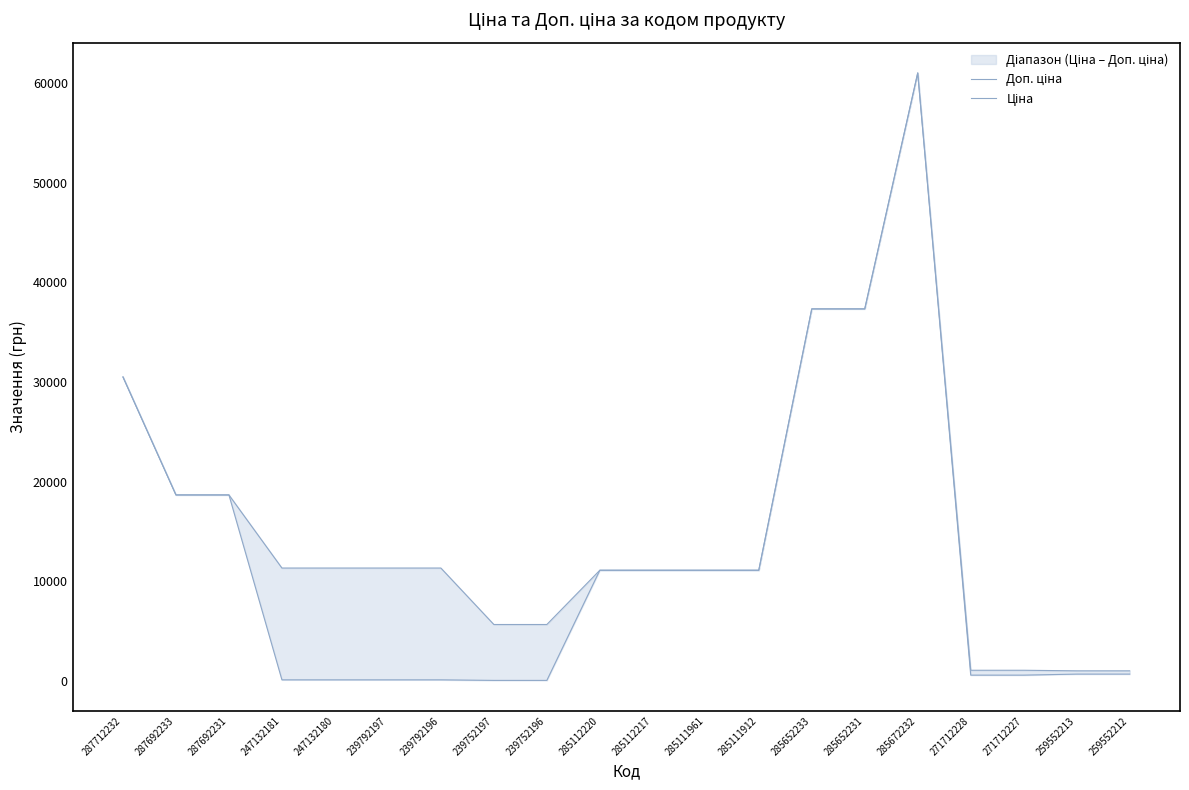

Reading left to right, transcribe all the data shown in this chart.

Доп. ціна: 287712232=30512.3	287692233=18671.5	287692231=18671.5	247132181=11334.0	247132180=11334.0	239792197=11334.0	239792196=11334.0	239752197=5667.0	239752196=5667.0	285112220=11113.6	285112217=11113.6	285111961=11113.6	285111912=11113.6	285652233=37343.0	285652231=37343.0	285672232=61024.7	271712228=1074.5	271712227=1074.5	259552213=1017.8	259552212=1017.8
Ціна: 287712232=30512.3	287692233=18671.5	287692231=18671.5	247132181=113.3	247132180=113.3	239792197=113.3	239792196=113.3	239752197=56.7	239752196=56.7	285112220=11113.6	285112217=11113.6	285111961=11113.6	285111912=11113.6	285652233=37343.0	285652231=37343.0	285672232=61024.7	271712228=586.0	271712227=586.0	259552213=689.1	259552212=689.1